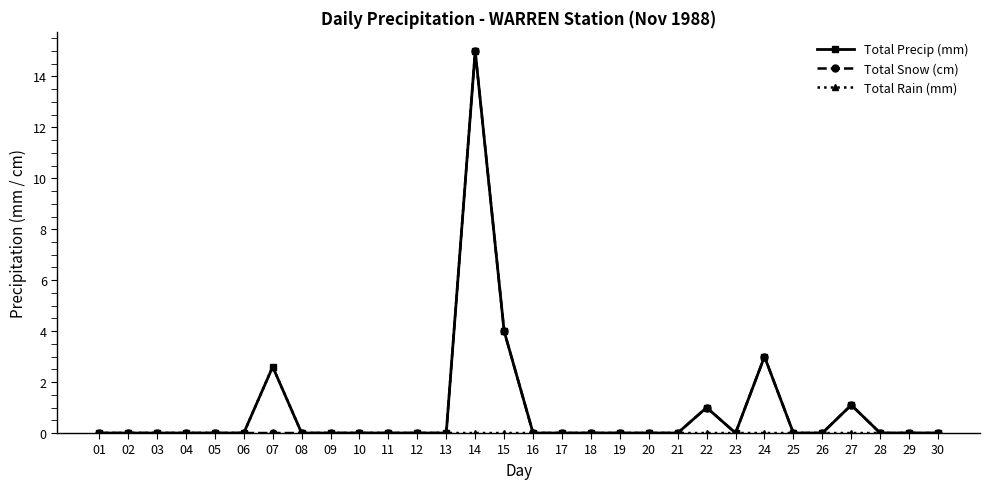

True or false: Total Snow (cm) has more than 1 points higher than both neighbors.

True